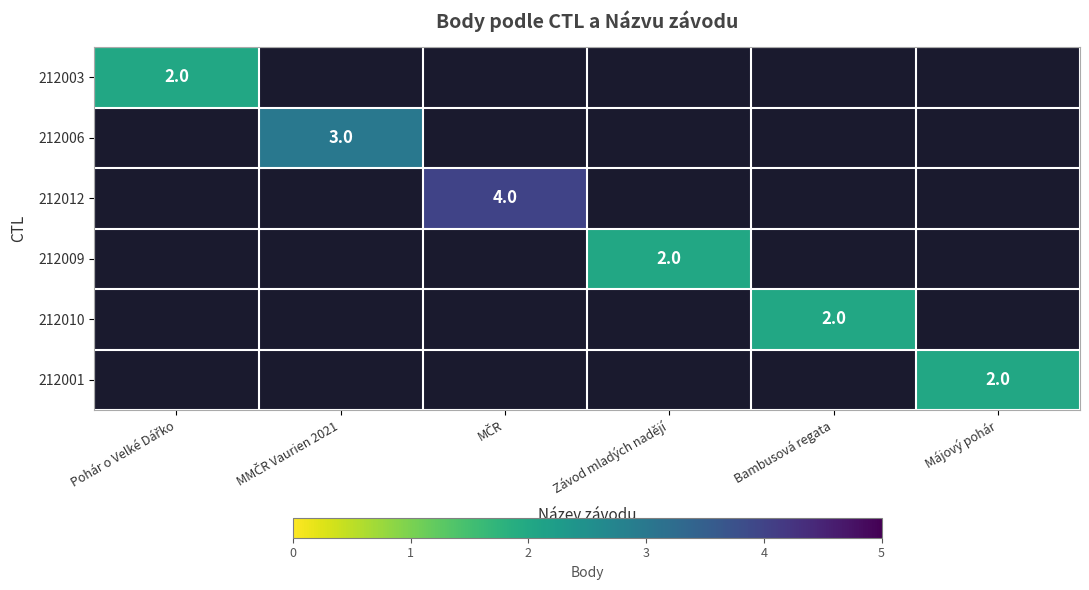

How many series are shown in this chart?

6